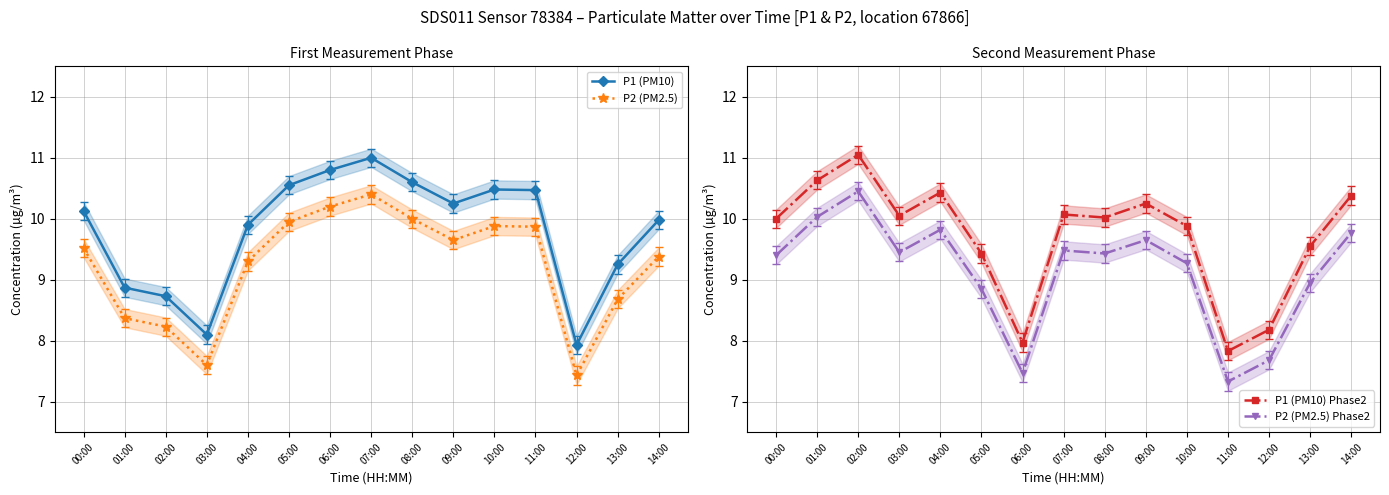

At which category does P2 (PM2.5) reach its first local valley?

03:00